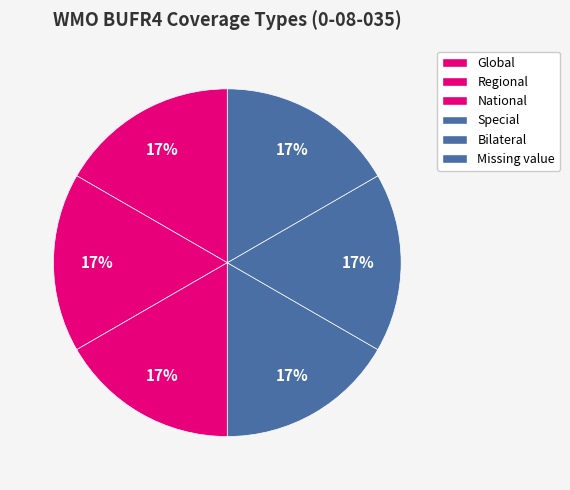

How many slices are in this pie chart?

6